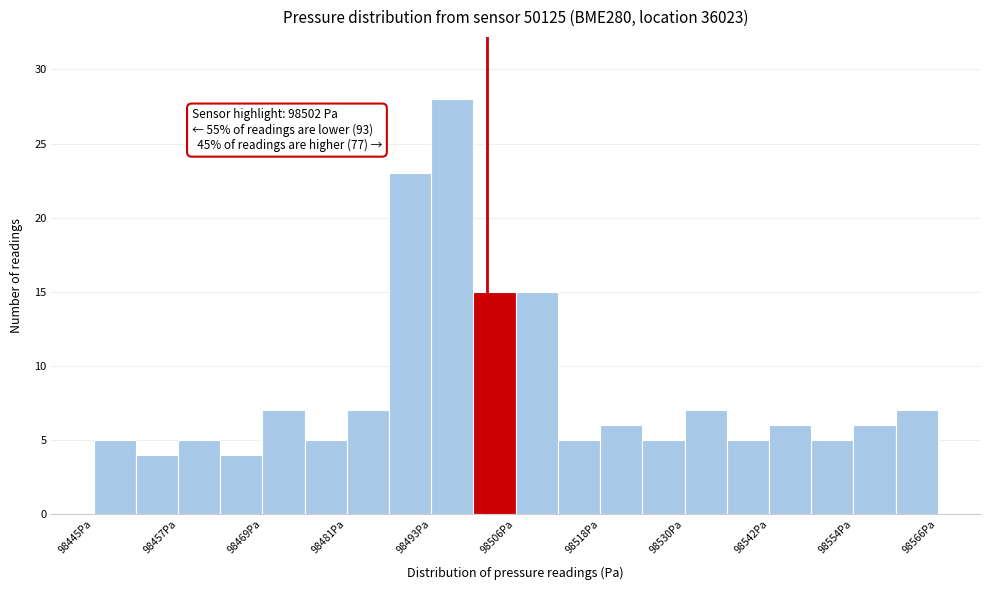

Read against the x-axis, roughly where is the centre of the tallest bar?

98496